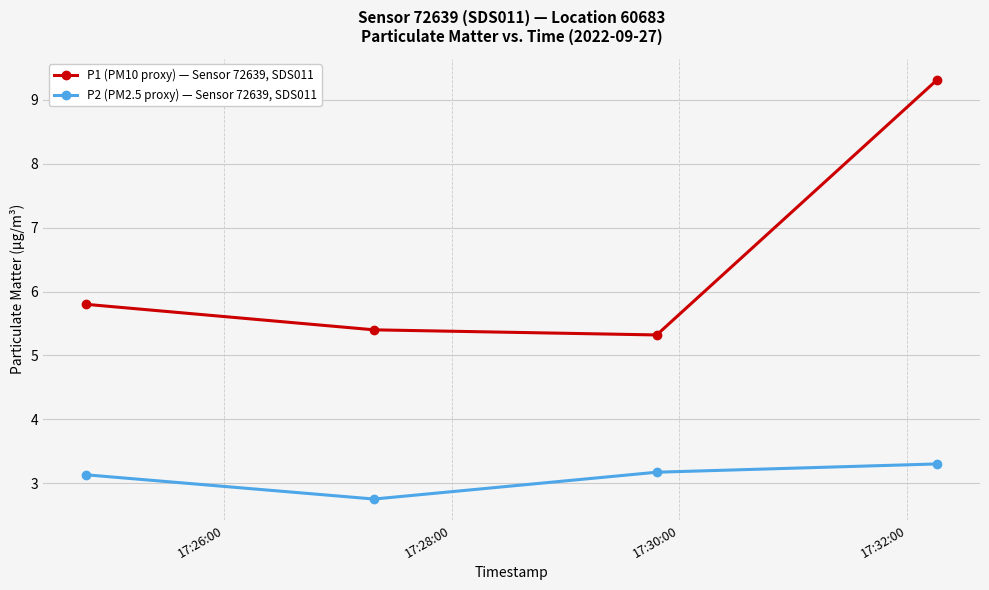

What are all the series names shown in the legend?

P1 (PM10 proxy) — Sensor 72639, SDS011, P2 (PM2.5 proxy) — Sensor 72639, SDS011